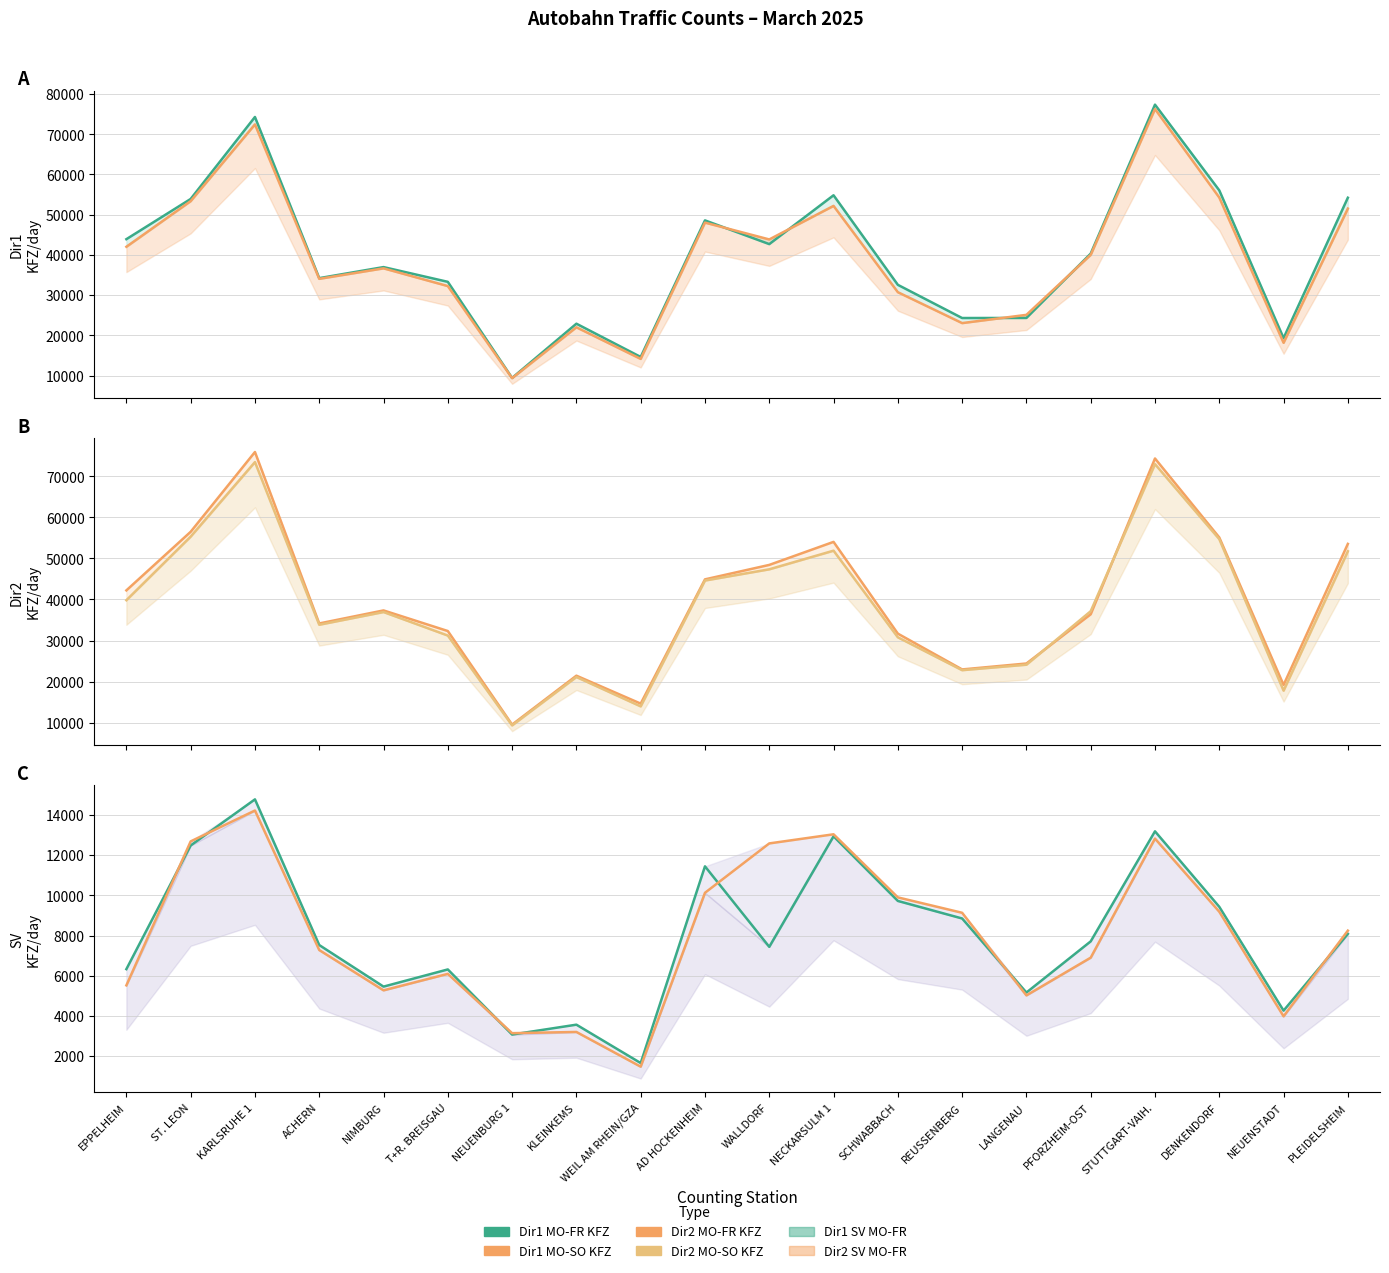

Reading left to right, list all the values displayed in this chart.

Dir1 MO-FR KFZ: EPPELHEIM=43910	ST. LEON=53914	KARLSRUHE 1=74300	ACHERN=34220	NIMBURG=36966	T+R. BREISGAU=33299	NEUENBURG 1=9395	KLEINKEMS=22887	WEIL AM RHEIN/GZA=14613	AD HOCKENHEIM=48583	WALLDORF=42683	NECKARSULM 1=54829	SCHWABBACH=32556	REUSSENBERG=24298	LANGENAU=24317	PFORZHEIM-OST=40319	STUTTGART-VAIH.=77370	DENKENDORF=56052	NEUENSTADT=19306	PLEIDELSHEIM=54220
Dir1 MO-SO KFZ: EPPELHEIM=42023	ST. LEON=53364	KARLSRUHE 1=72457	ACHERN=34045	NIMBURG=36653	T+R. BREISGAU=32242	NEUENBURG 1=9341	KLEINKEMS=21993	WEIL AM RHEIN/GZA=14130	AD HOCKENHEIM=48031	WALLDORF=43845	NECKARSULM 1=52190	SCHWABBACH=30723	REUSSENBERG=23037	LANGENAU=25087	PFORZHEIM-OST=40008	STUTTGART-VAIH.=76281	DENKENDORF=54264	NEUENSTADT=18136	PLEIDELSHEIM=51520
Dir2 MO-FR KFZ: EPPELHEIM=42211	ST. LEON=56480	KARLSRUHE 1=75907	ACHERN=34160	NIMBURG=37332	T+R. BREISGAU=32314	NEUENBURG 1=9527	KLEINKEMS=21442	WEIL AM RHEIN/GZA=14640	AD HOCKENHEIM=44897	WALLDORF=48415	NECKARSULM 1=54022	SCHWABBACH=31680	REUSSENBERG=22964	LANGENAU=24407	PFORZHEIM-OST=36393	STUTTGART-VAIH.=74330	DENKENDORF=55099	NEUENSTADT=19186	PLEIDELSHEIM=53534
Dir2 MO-SO KFZ: EPPELHEIM=39818	ST. LEON=55303	KARLSRUHE 1=73453	ACHERN=33845	NIMBURG=36938	T+R. BREISGAU=31211	NEUENBURG 1=9333	KLEINKEMS=21119	WEIL AM RHEIN/GZA=13967	AD HOCKENHEIM=44612	WALLDORF=47345	NECKARSULM 1=51882	SCHWABBACH=30787	REUSSENBERG=22782	LANGENAU=24117	PFORZHEIM-OST=37143	STUTTGART-VAIH.=72956	DENKENDORF=54694	NEUENSTADT=17797	PLEIDELSHEIM=51735
Dir1 SV MO-FR: EPPELHEIM=6329	ST. LEON=12483	KARLSRUHE 1=14778	ACHERN=7528	NIMBURG=5459	T+R. BREISGAU=6314	NEUENBURG 1=3073	KLEINKEMS=3565	WEIL AM RHEIN/GZA=1655	AD HOCKENHEIM=11445	WALLDORF=7439	NECKARSULM 1=12940	SCHWABBACH=9723	REUSSENBERG=8850	LANGENAU=5165	PFORZHEIM-OST=7711	STUTTGART-VAIH.=13188	DENKENDORF=9431	NEUENSTADT=4264	PLEIDELSHEIM=8084
Dir2 SV MO-FR: EPPELHEIM=5522	ST. LEON=12686	KARLSRUHE 1=14223	ACHERN=7279	NIMBURG=5273	T+R. BREISGAU=6094	NEUENBURG 1=3142	KLEINKEMS=3202	WEIL AM RHEIN/GZA=1475	AD HOCKENHEIM=10128	WALLDORF=12586	NECKARSULM 1=13040	SCHWABBACH=9900	REUSSENBERG=9134	LANGENAU=5022	PFORZHEIM-OST=6900	STUTTGART-VAIH.=12825	DENKENDORF=9186	NEUENSTADT=3981	PLEIDELSHEIM=8245